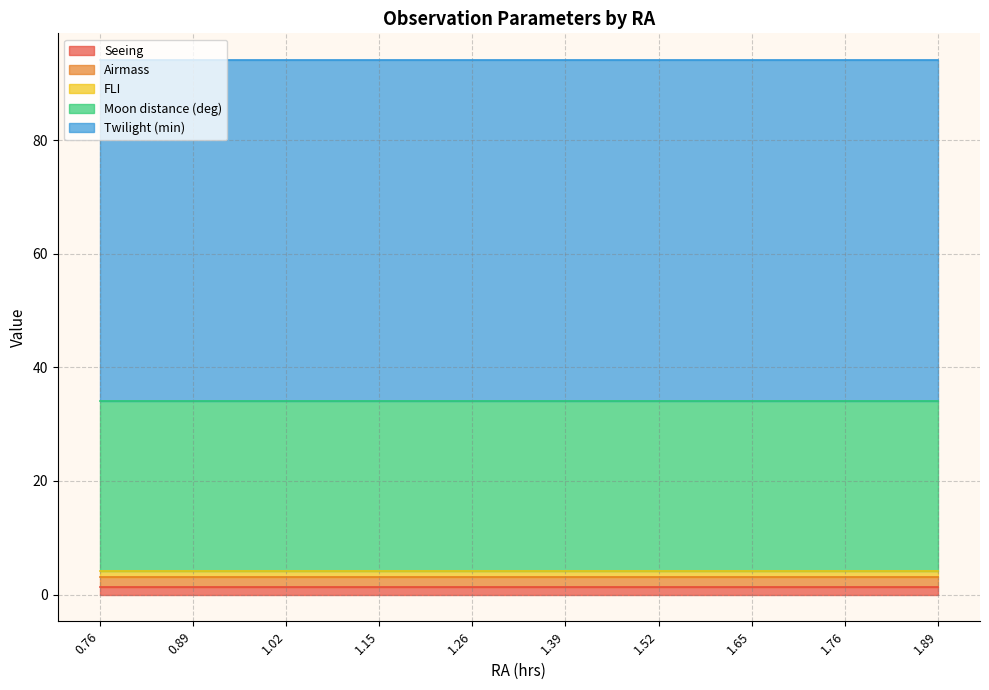

Reading left to right, extract all data points from this chart.

Seeing: 1.4	1.4	1.4	1.4	1.4	1.4	1.4	1.4	1.4	1.4	1.4	1.4	1.4	1.4	1.4	1.4	1.4
Airmass: 1.7	1.7	1.7	1.7	1.7	1.7	1.7	1.7	1.7	1.7	1.7	1.7	1.7	1.7	1.7	1.7	1.7
FLI: 1.0	1.0	1.0	1.0	1.0	1.0	1.0	1.0	1.0	1.0	1.0	1.0	1.0	1.0	1.0	1.0	1.0
Moon distance (deg): 30.0	30.0	30.0	30.0	30.0	30.0	30.0	30.0	30.0	30.0	30.0	30.0	30.0	30.0	30.0	30.0	30.0
Twilight (min): 60.0	60.0	60.0	60.0	60.0	60.0	60.0	60.0	60.0	60.0	60.0	60.0	60.0	60.0	60.0	60.0	60.0